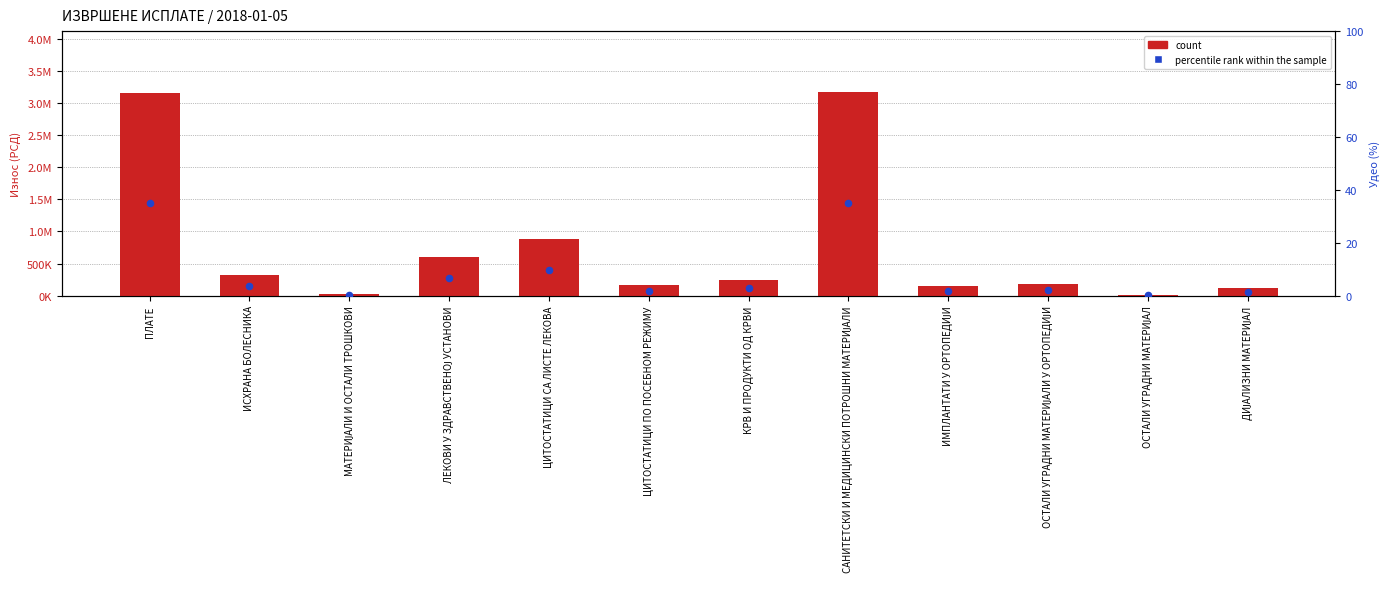

Which series has the largest Y range (max minus min)?

count